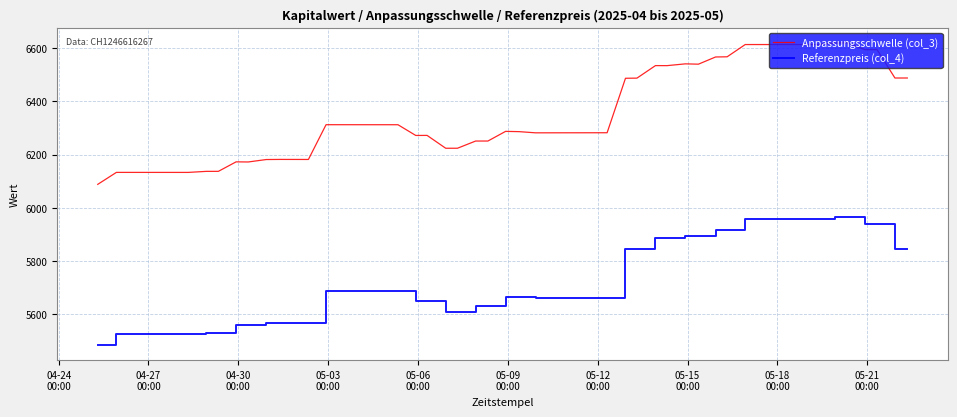

Which series has the largest total across all categories?

Anpassungsschwelle (col_3)